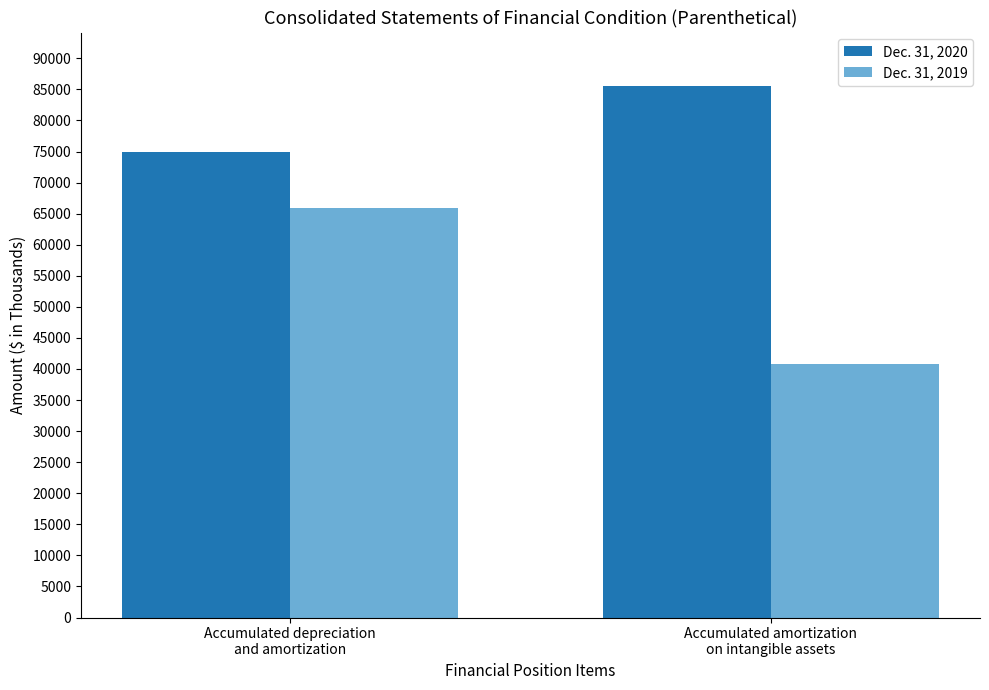

At which category is the sum across all series the highest?

Accumulated depreciation
and amortization